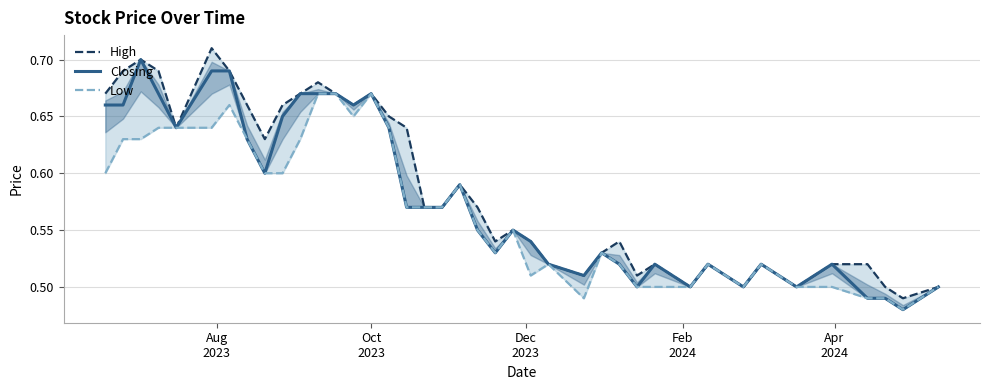

Does the chart have visible grid lines?

Yes